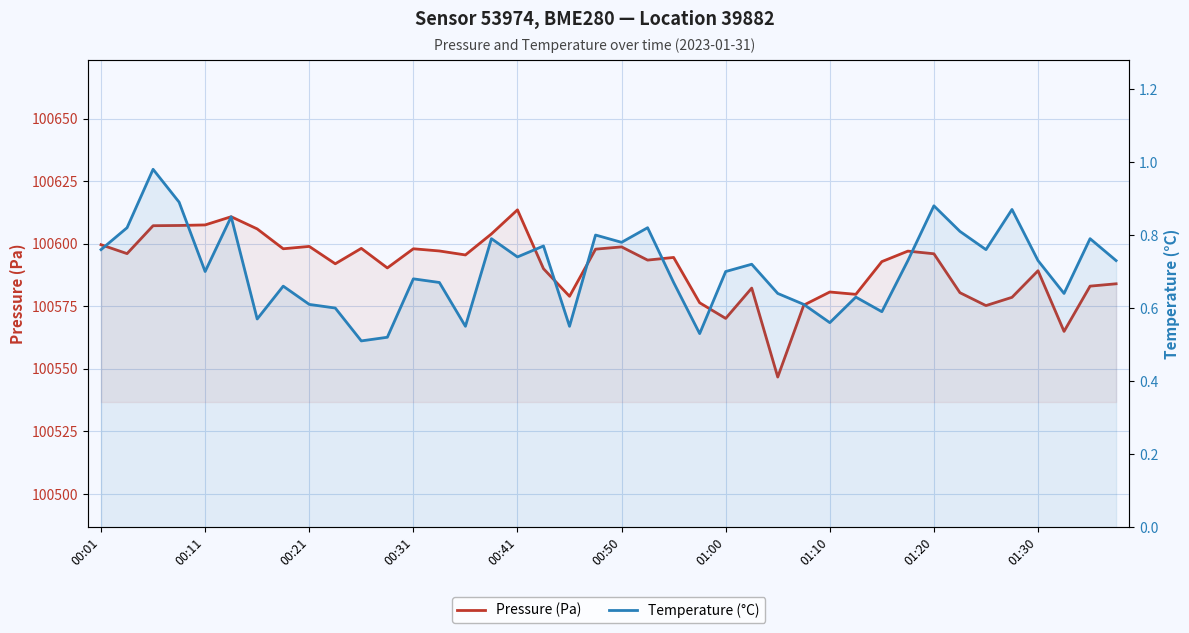

The Pressure (Pa) series shows 172463.8 at 00:01. True or false?

False